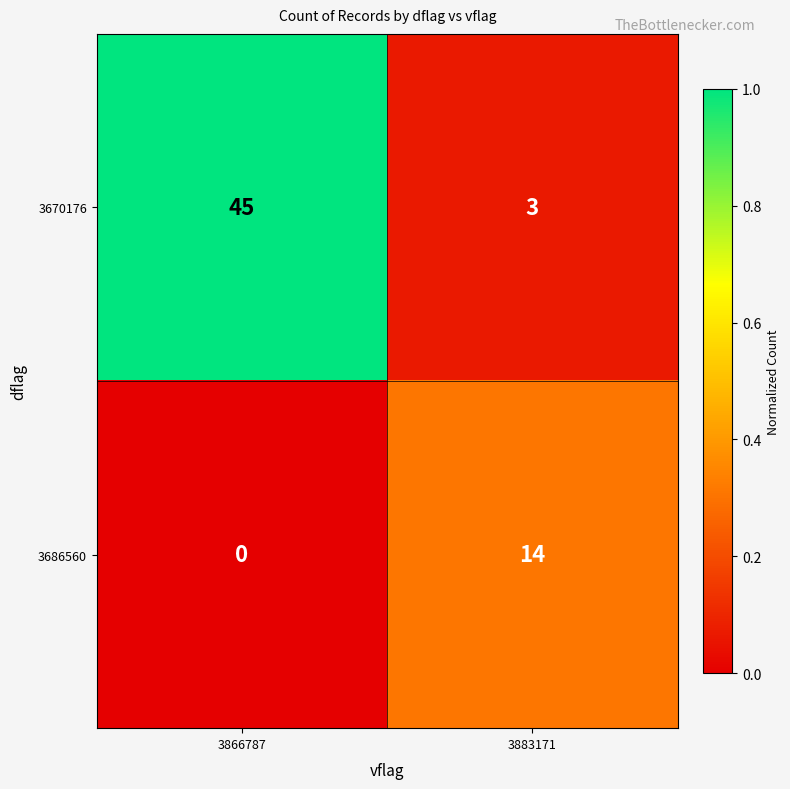

Reading right to left, extract all data points from this chart.

3670176: 3	45
3686560: 14	0